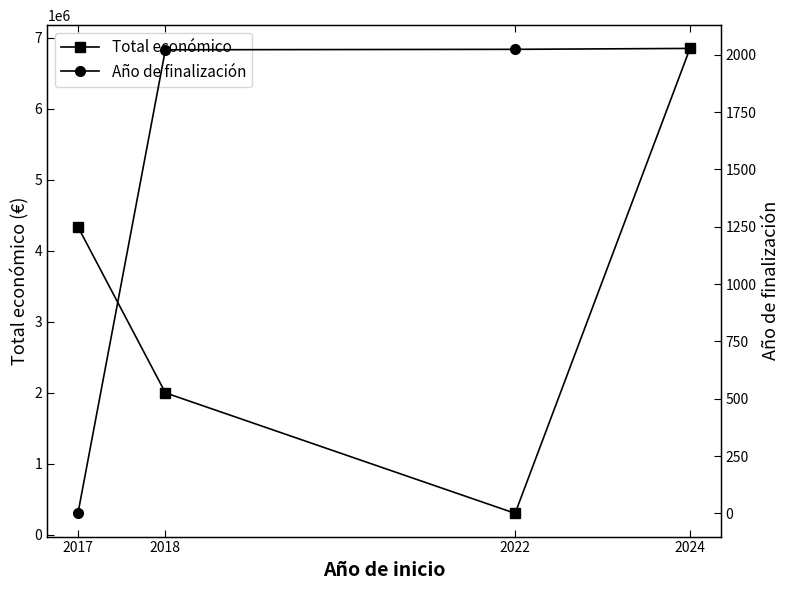

True or false: Total económico and Año de finalización intersect in this chart.

False